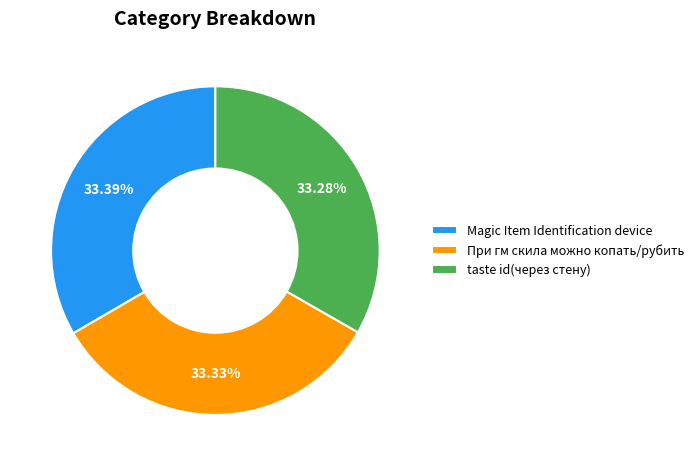

What is the total percentage of При гм скила можно копать/рубить and Magic Item Identification device?

66.7%